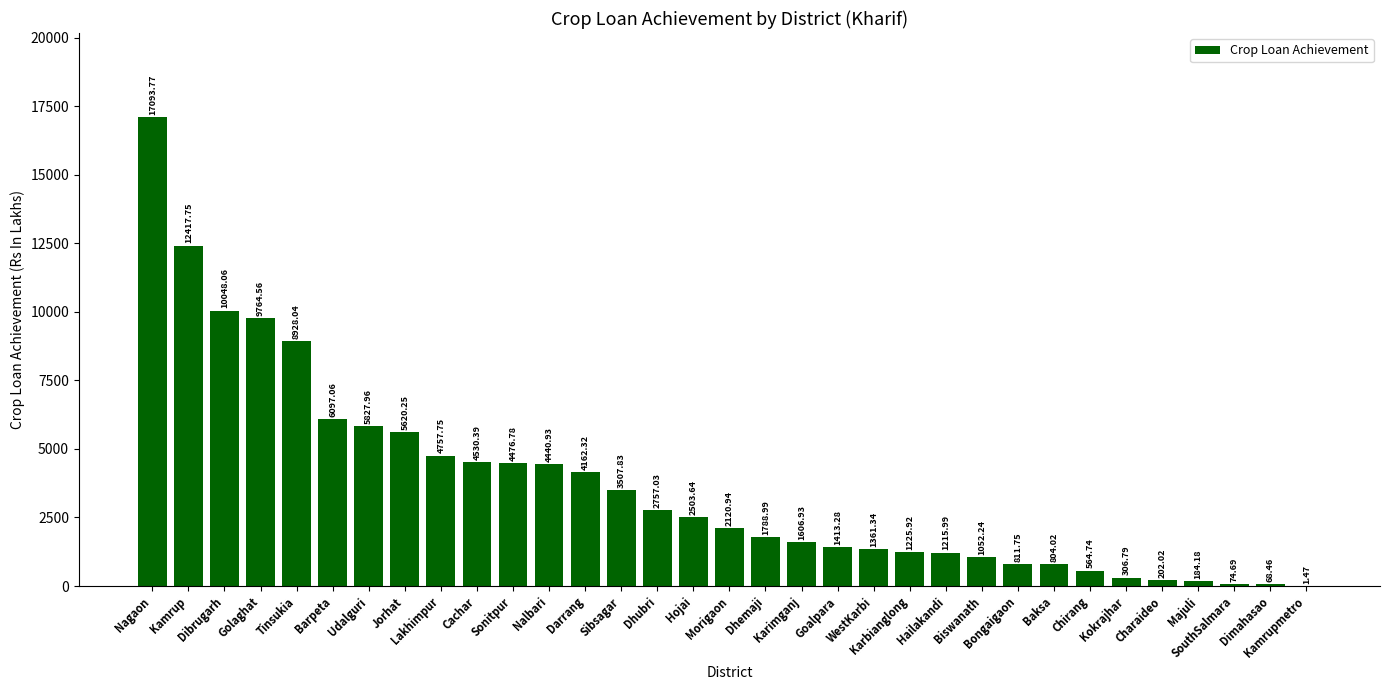

Approximately how many times larger is the value at WestKarbi compared to Cachar?

0.3